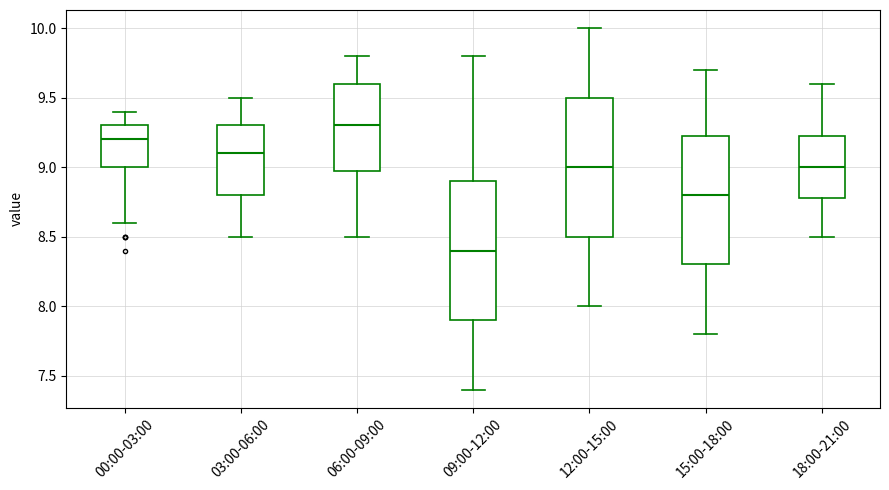

Where does the upper whisker of the box for 12:00-15:00 end on the y-axis? The values are not printed on the chart, so give them approximately, as read against the axis.

10.00